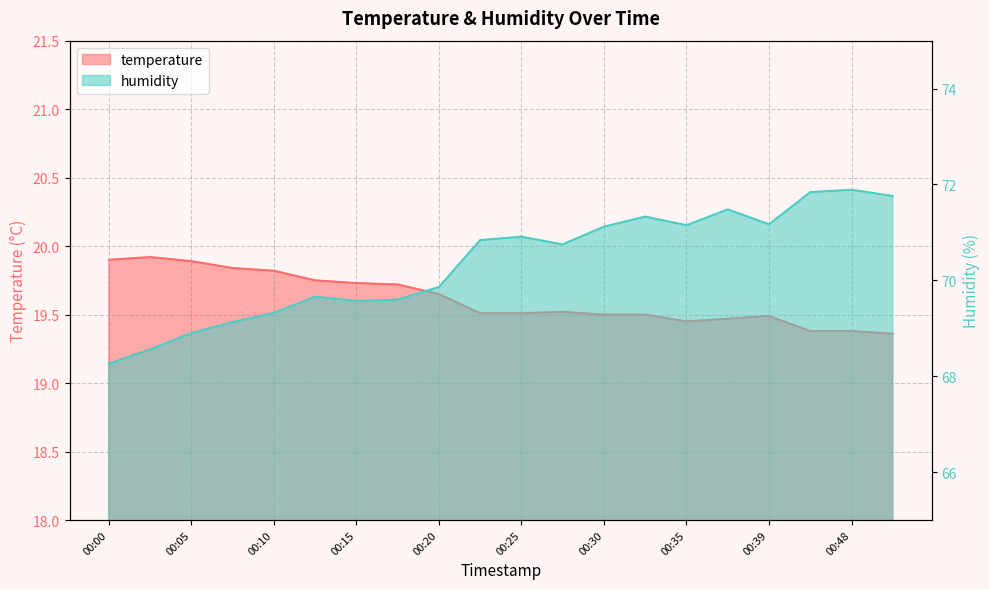

What is the sum of all temperature values?

392.3